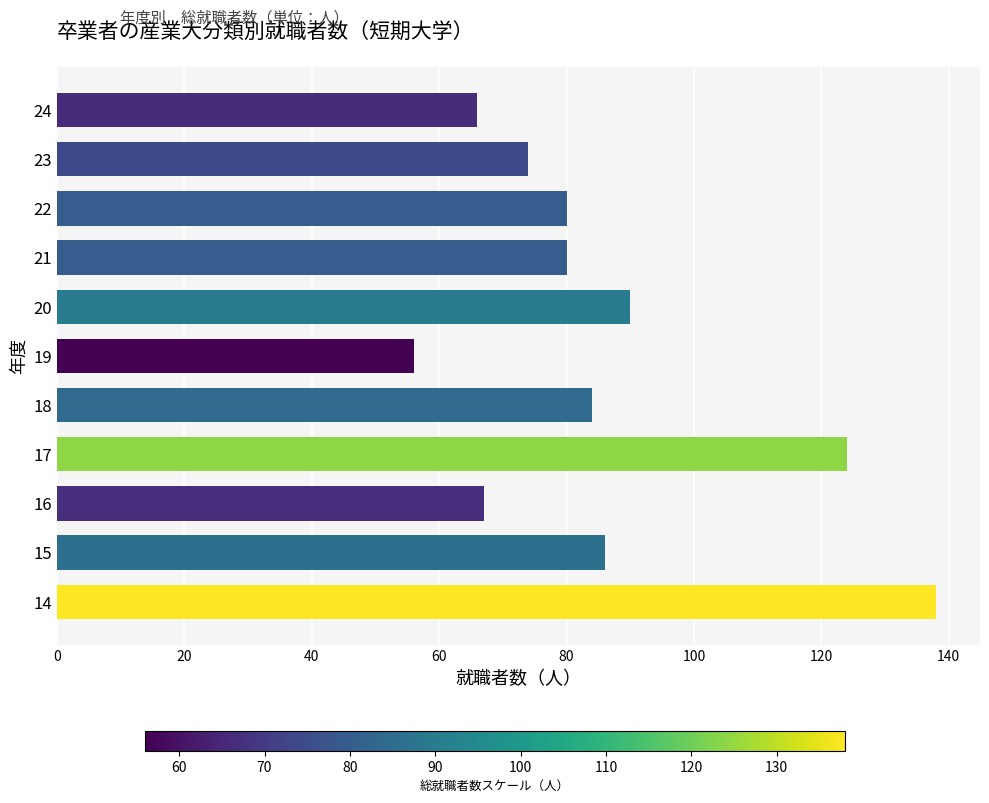

What is the difference between the maximum and minimum values?

82